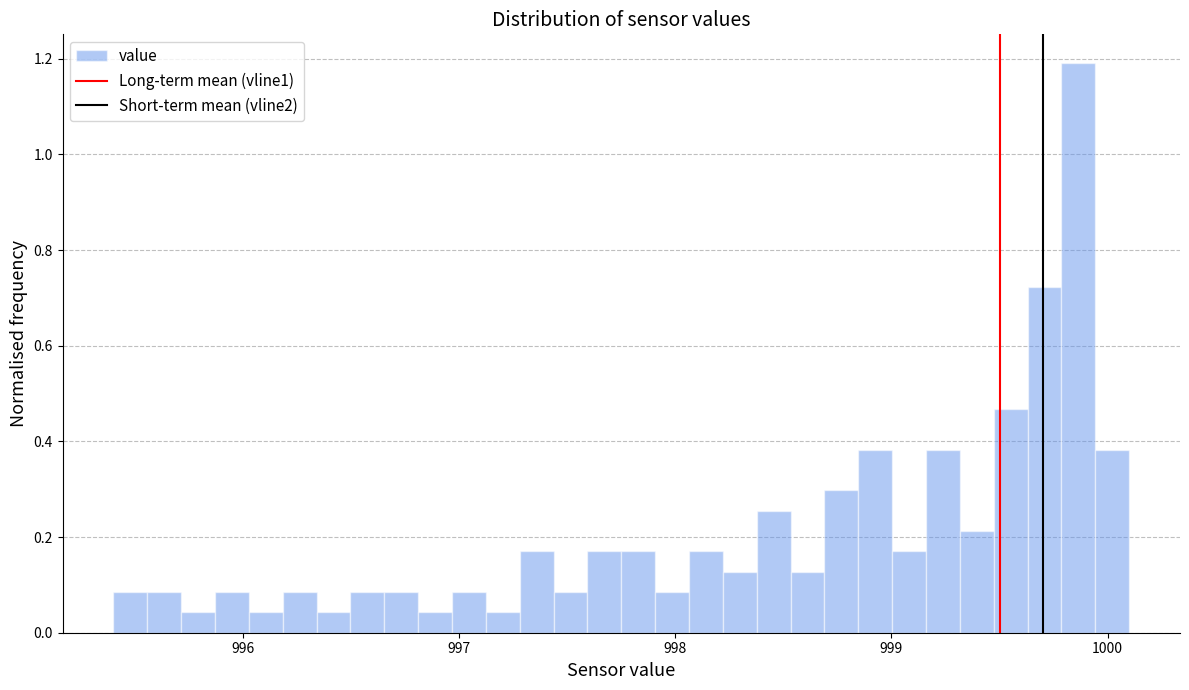

Around what value on the x-axis is the tallest bar? Give the approximate position of its centre, as read against the axis.

999.9